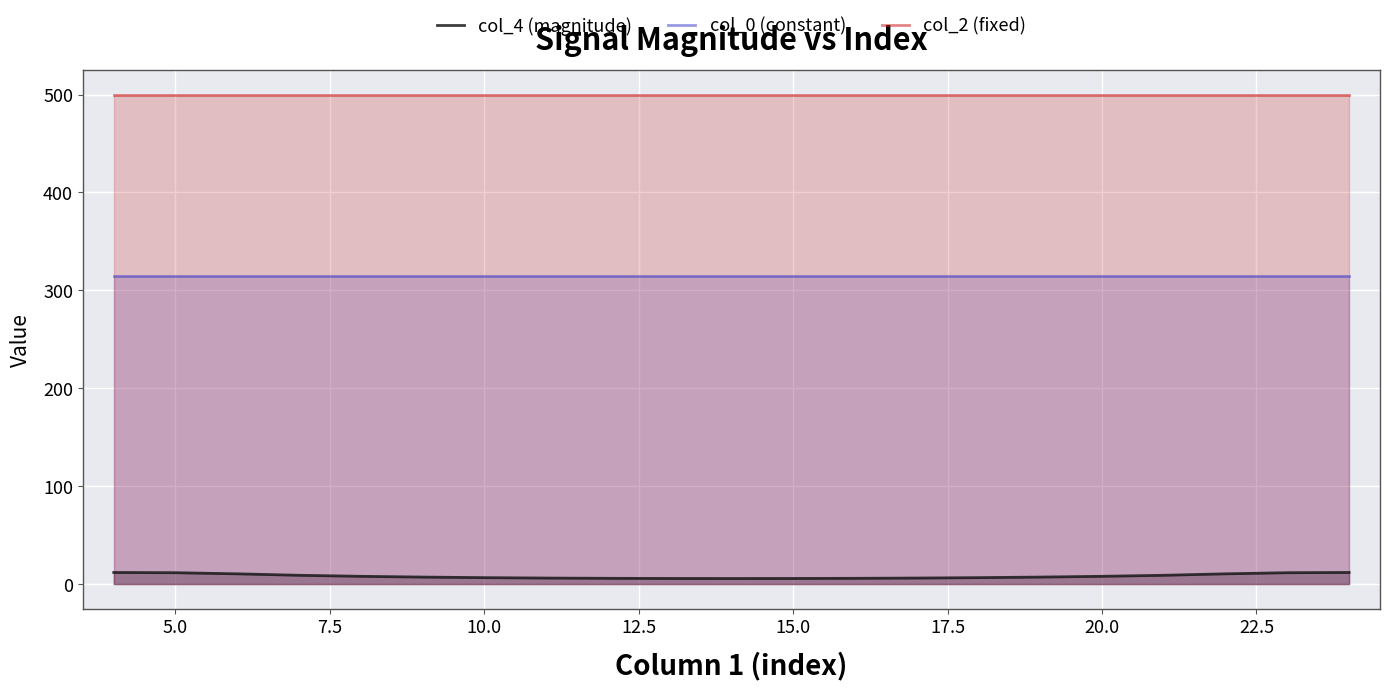

The value of col_2 (fixed) at 20.0 is 857.0. True or false?

False